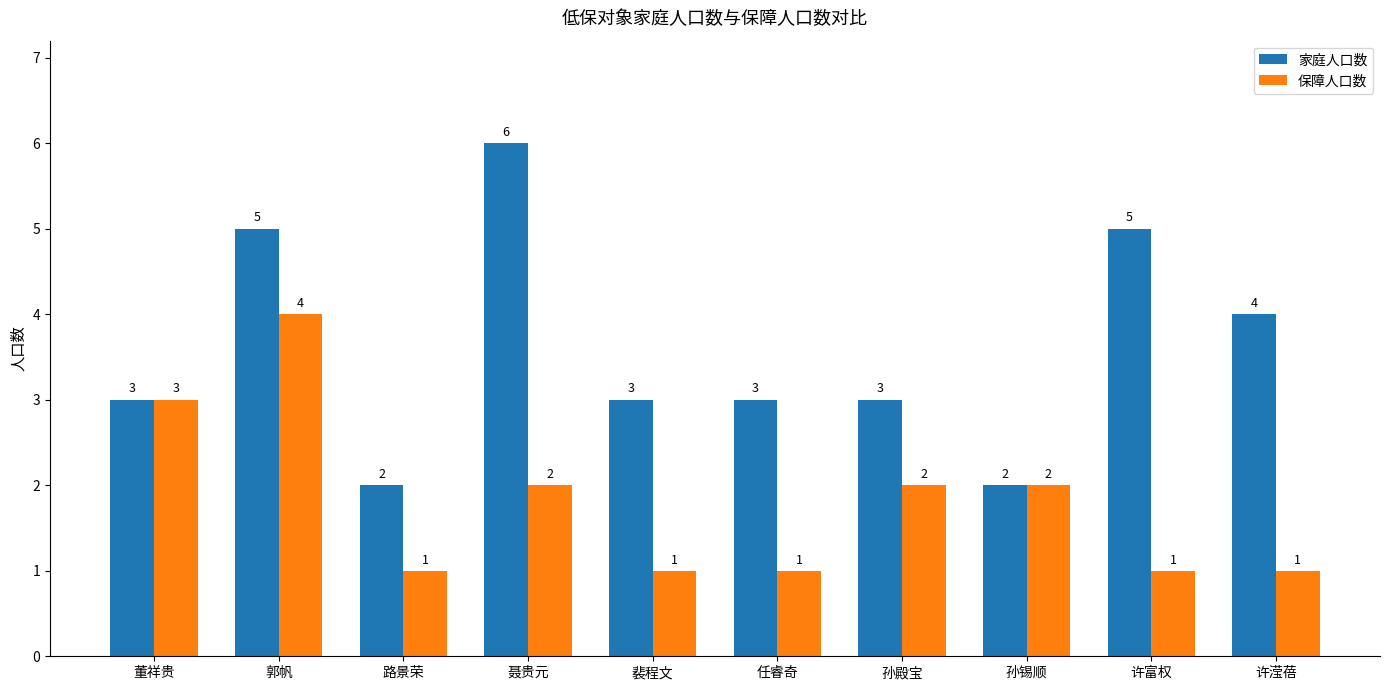

Rank the series by their maximum value, from highest to lowest.

家庭人口数, 保障人口数